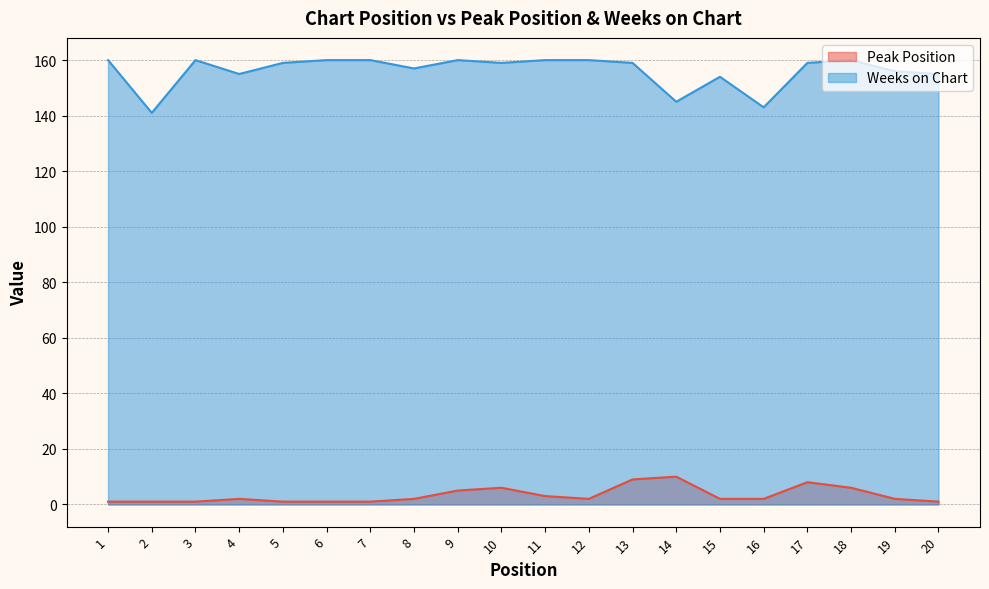

True or false: Weeks on Chart and Peak Position intersect in this chart.

False